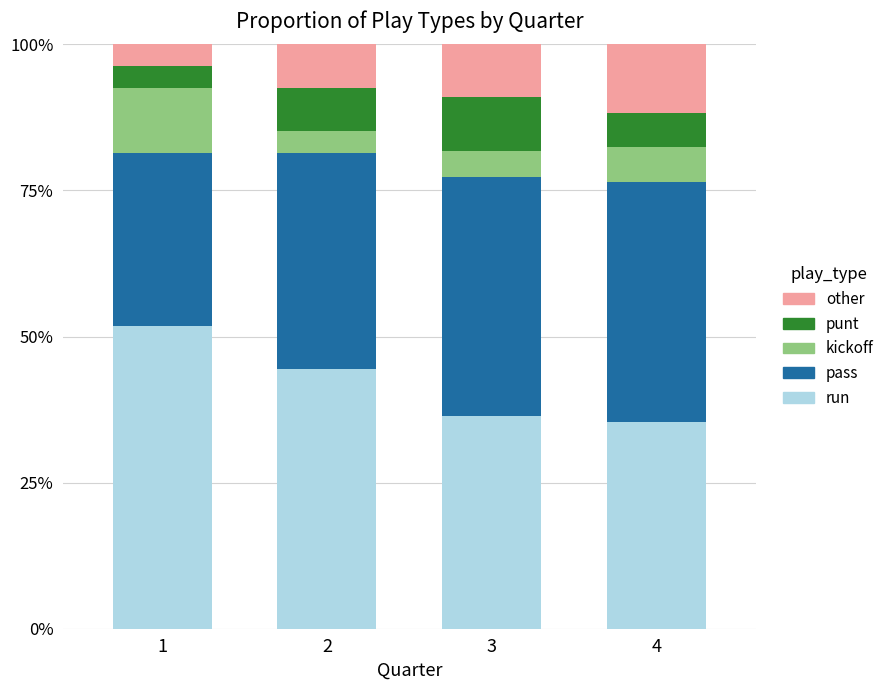

Does the chart contain stacked bars?

Yes